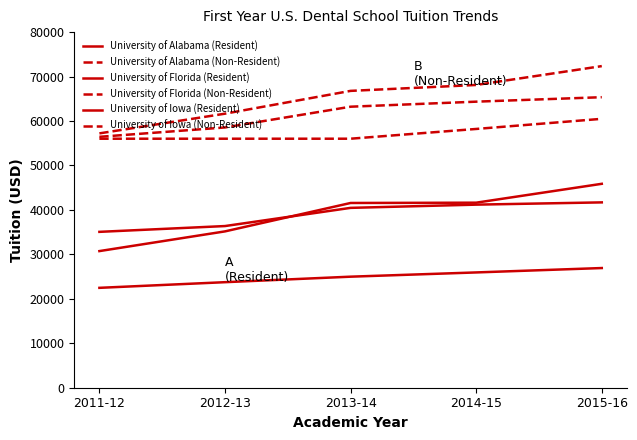

What is the value of the University of Florida (Non-Resident) point at the 1st from the left?

57218